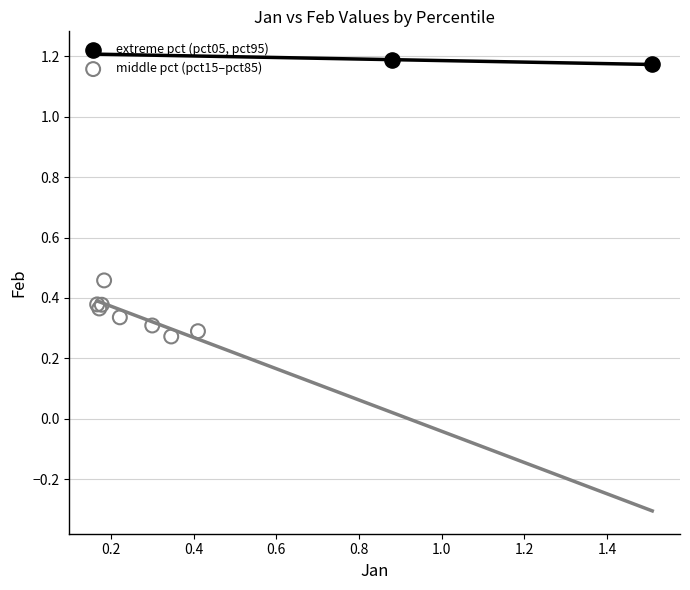

What are all the series names shown in the legend?

extreme pct (pct05, pct95), middle pct (pct15–pct85)